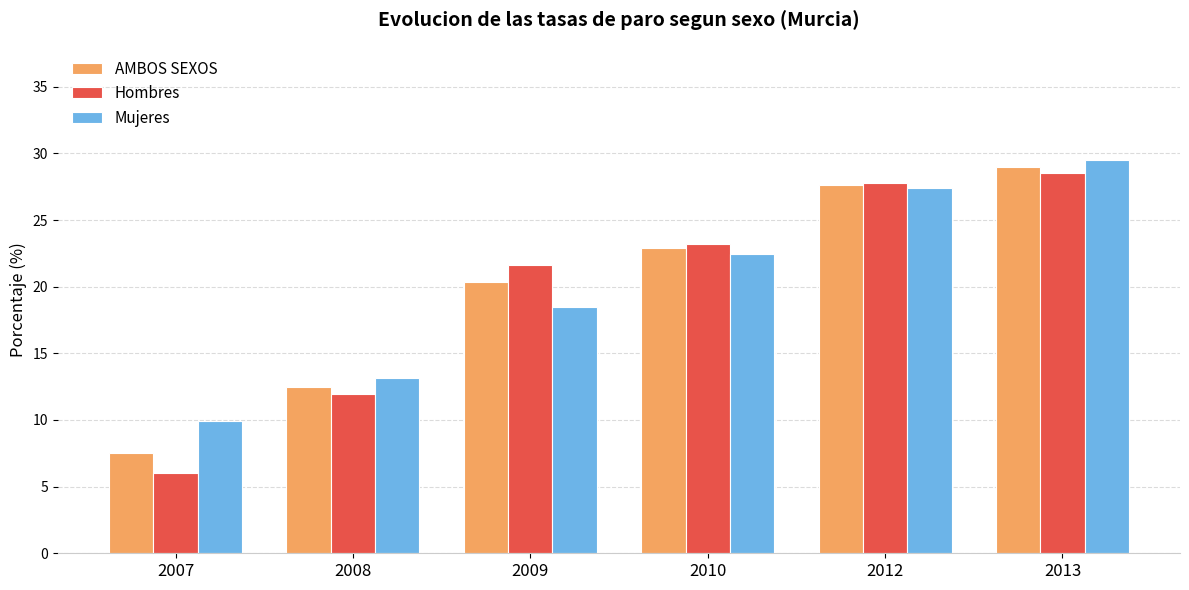

What is the difference between the Mujeres values at 2009 and 2012?

8.9